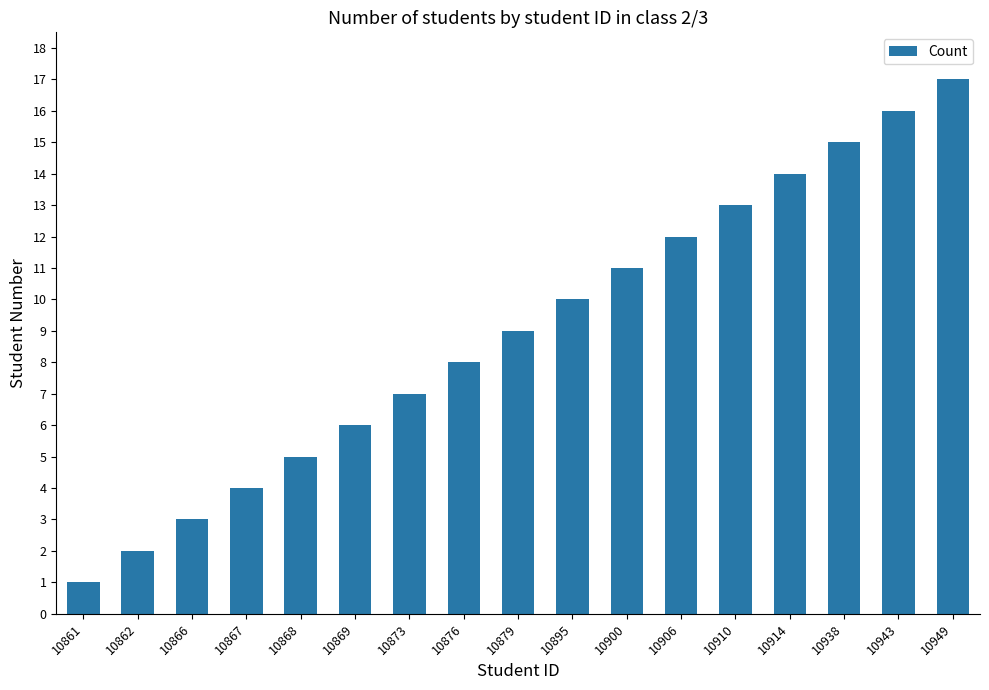

How many distinct data groups are displayed?

1